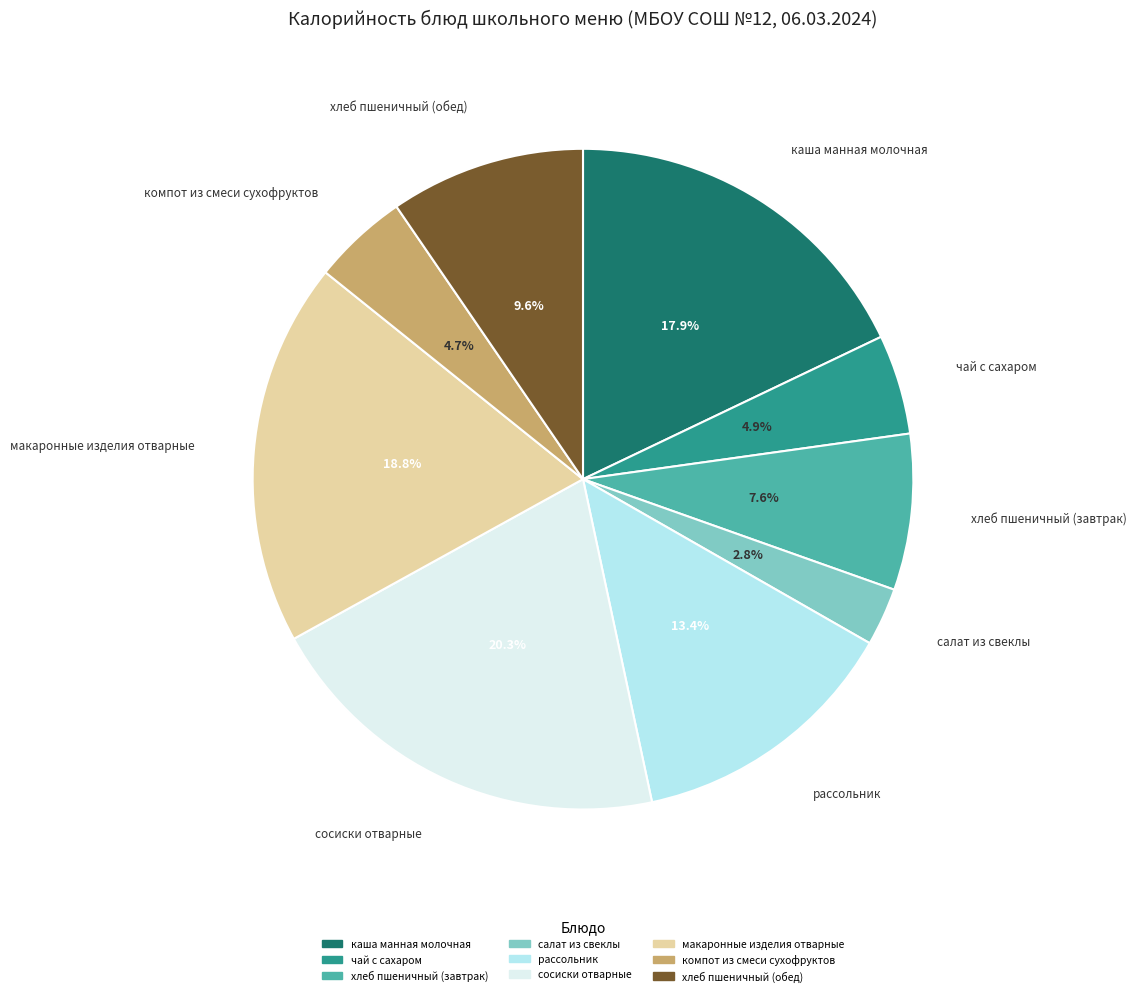

Does сосиски отварные account for over 50% of the chart?

No